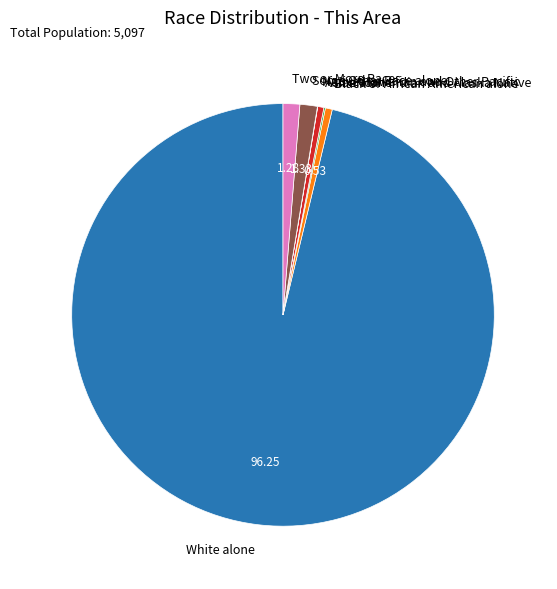

Which category has the biggest portion of the pie?

White alone